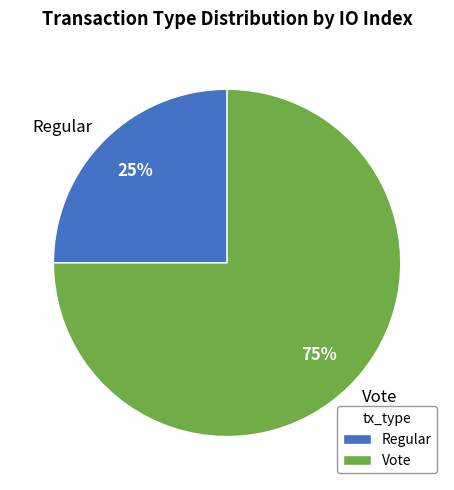

To the nearest percent, what portion does Regular represent?

25%